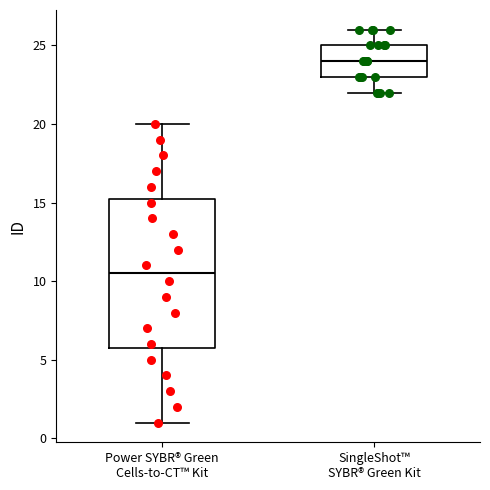

Reading left to right, read every box against the y-axis: the position of its median line, the range the box covers, and the ends of its whiskers. The values are not printed on the chart, so give them approximately, as read against the axis.

Power SYBR® Green Cells-to-CT™ Kit: median 10.5, box 6.0 to 15.5, whiskers 1.0 to 20.0
SingleShot™ SYBR® Green Kit: median 24.0, box 23.0 to 25.0, whiskers 22.0 to 26.0